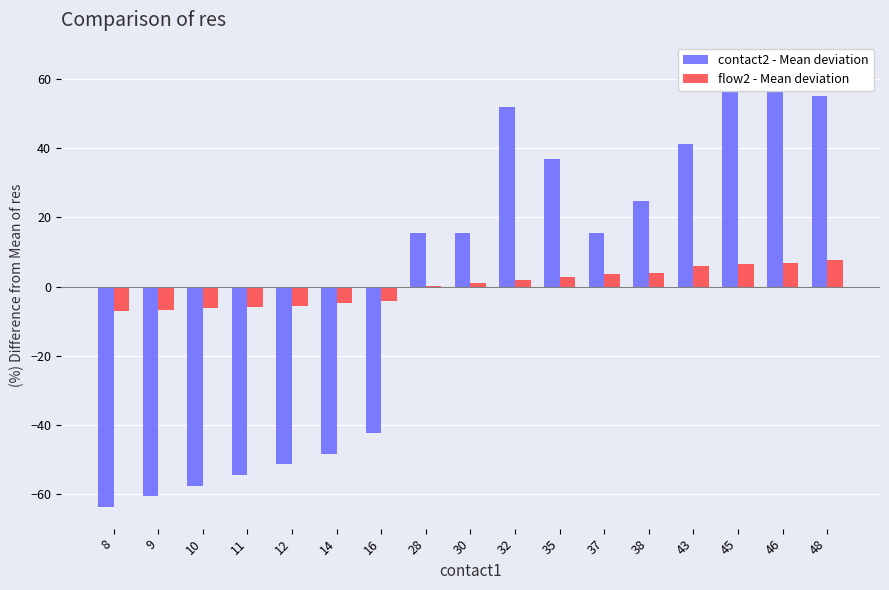

Which series has the largest total across all categories?

flow2 - Mean deviation